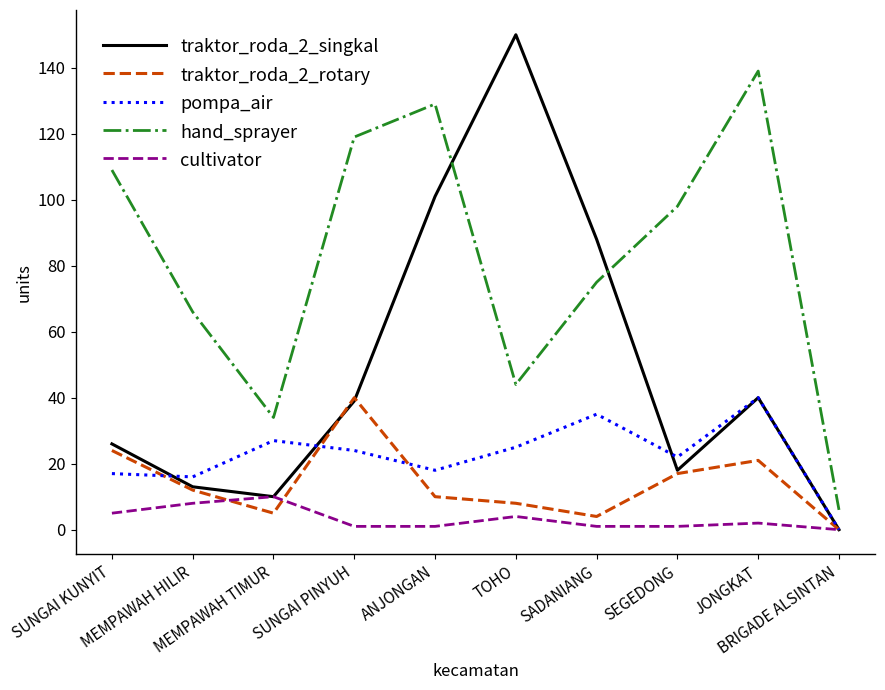

Between which two adjacent categories do pompa_air and traktor_roda_2_rotary first intersect?

SUNGAI KUNYIT and MEMPAWAH HILIR